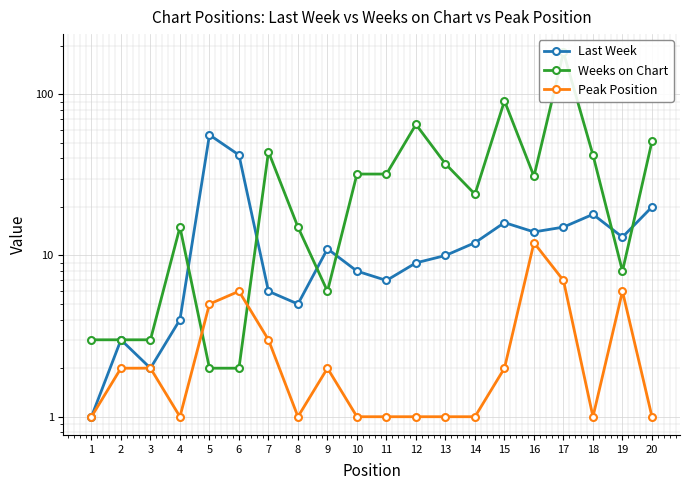

At which category is the sum across all series the highest?

17